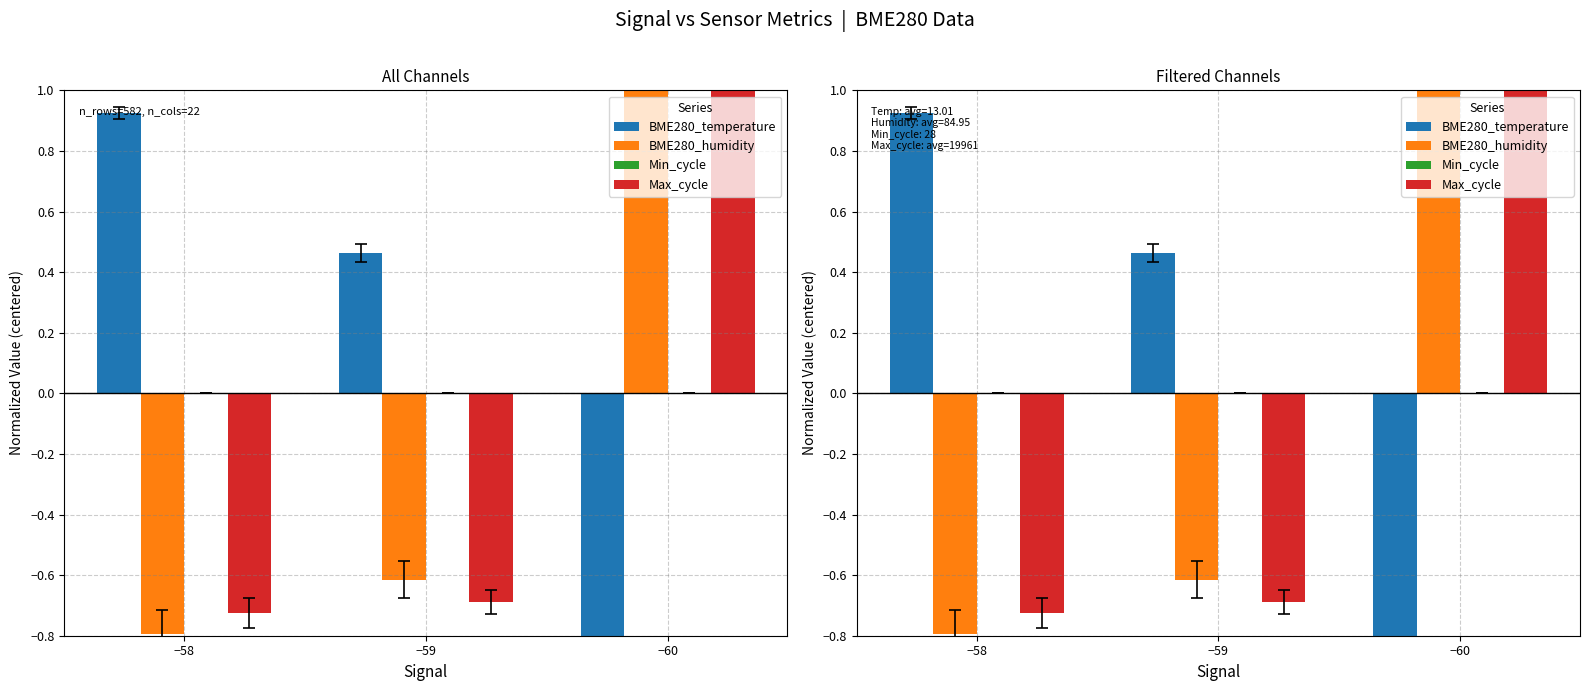

Reading left to right, transcribe all the data shown in this chart.

BME280_temperature: −58=0.9	−59=0.5	−60=-1.4
BME280_humidity: −58=-0.8	−59=-0.6	−60=1.4
Min_cycle: −58=0.0	−59=0.0	−60=0.0
Max_cycle: −58=-0.7	−59=-0.7	−60=1.4